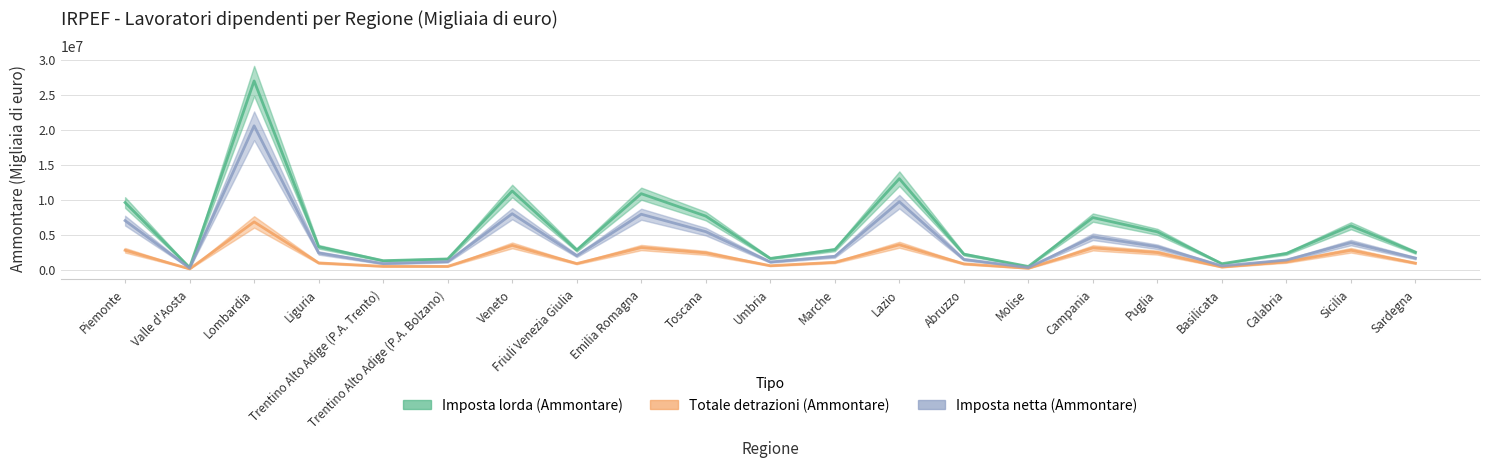

What is the label of the 11th point from the right?

Umbria